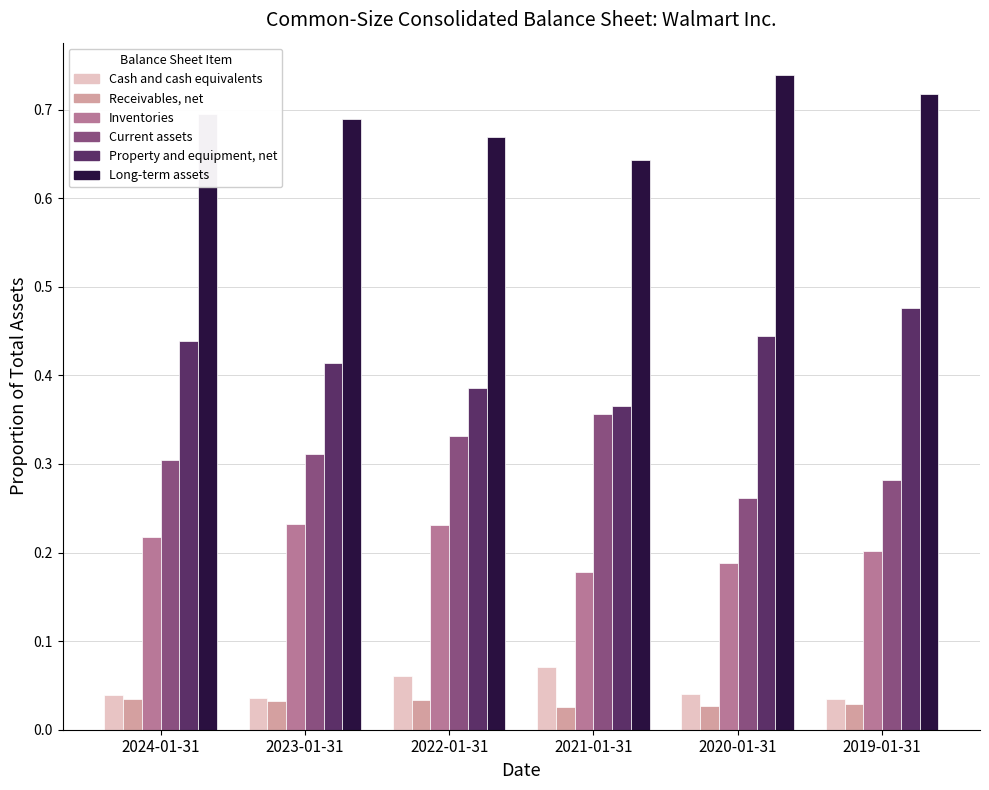

What is the label of the 5th bar from the left?

2020-01-31